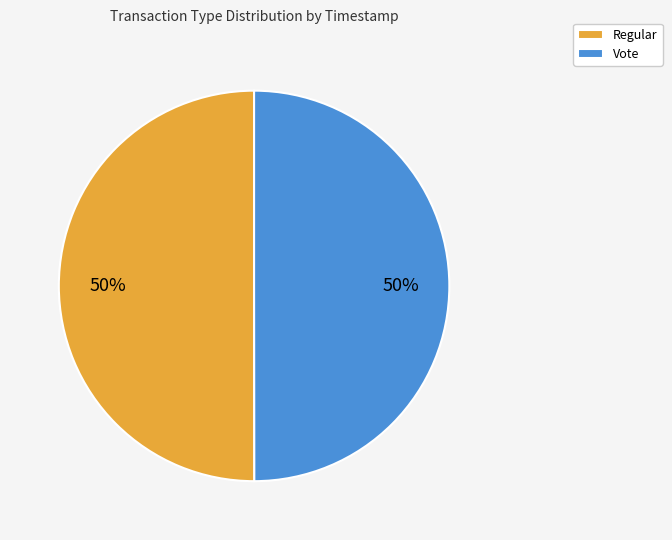

How many segments does this pie chart have?

2